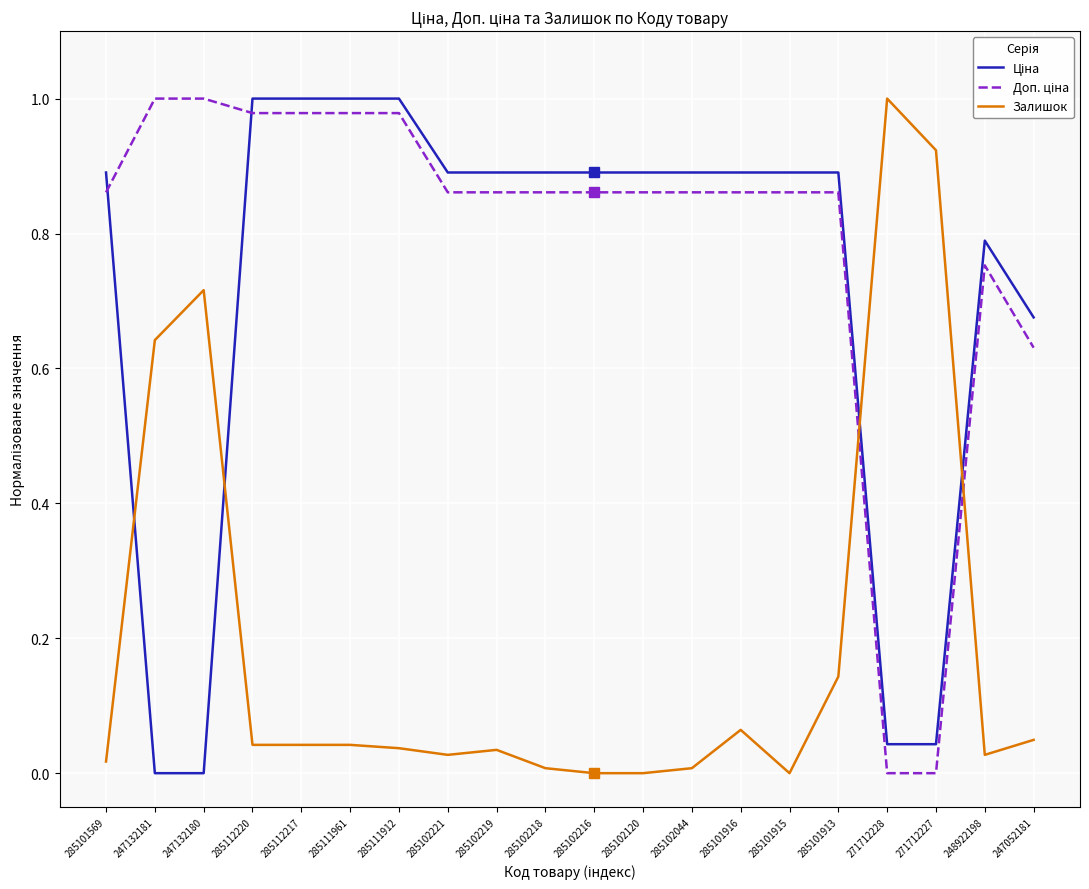

What position from the left is 248922198?

19